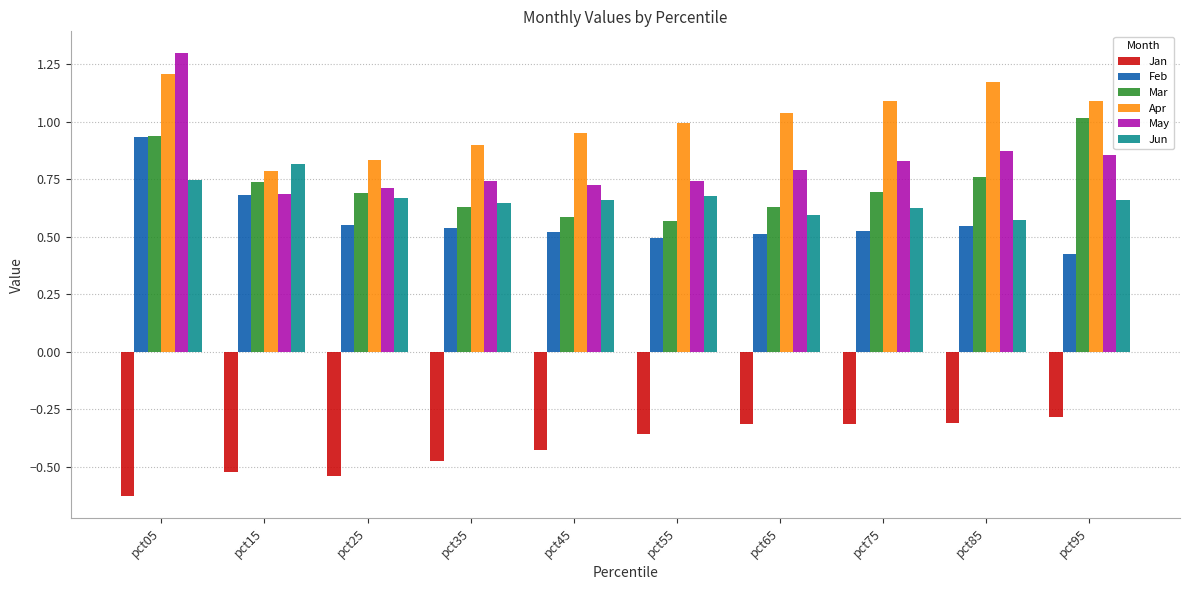

At how many categories does at least one series exceed 0?

10